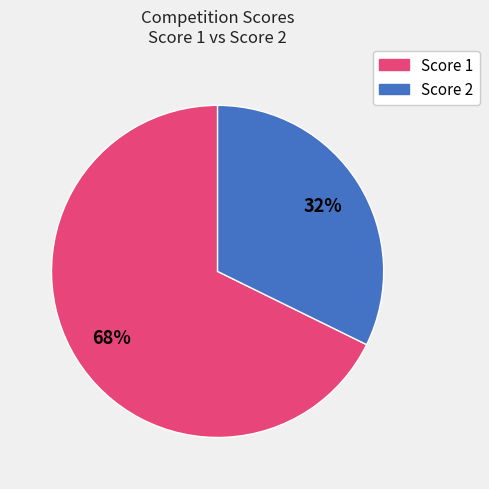

To the nearest percent, what is the average slice percentage?

50%